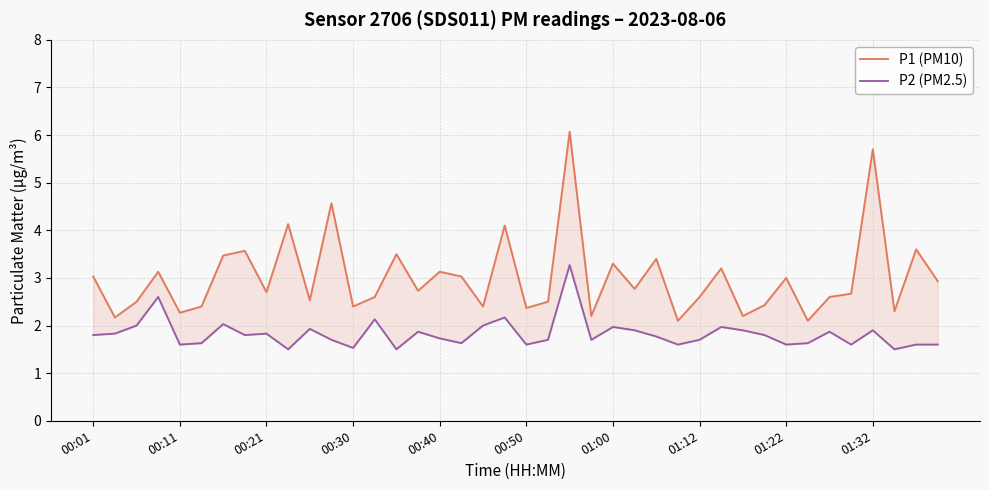

How many interior local peaks does the P1 (PM10) series have?

14